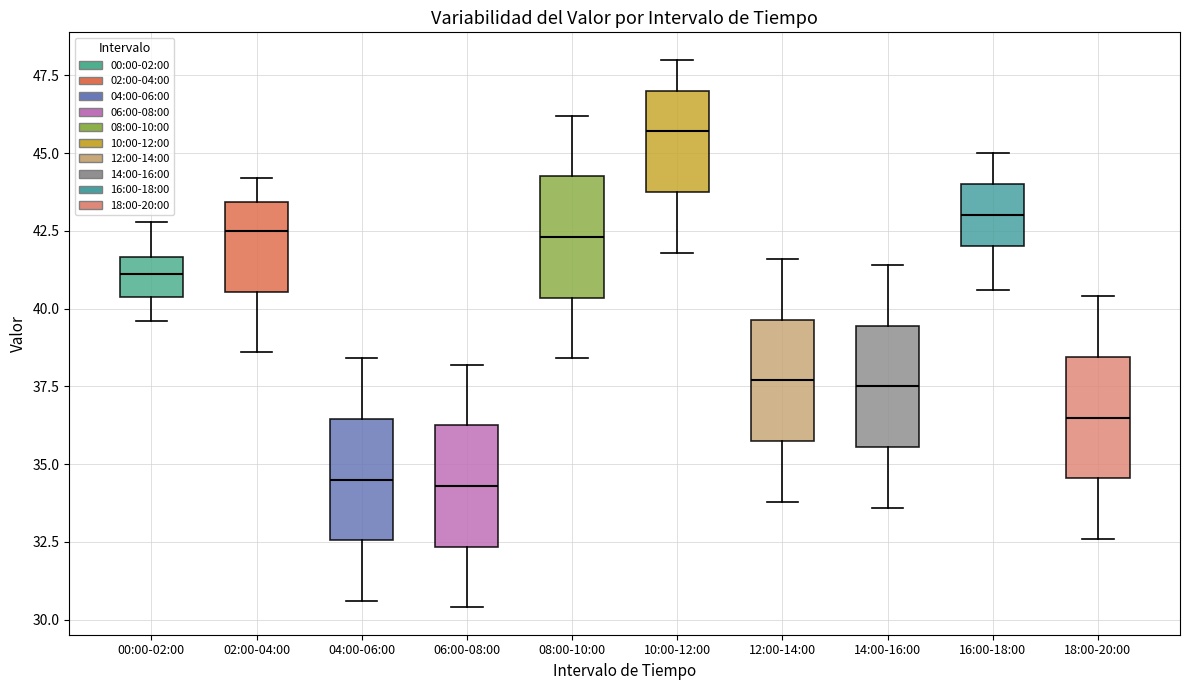

Where is the upper edge of the box for 16:00-18:00 on the y-axis? The values are not printed on the chart, so give them approximately, as read against the axis.

44.0